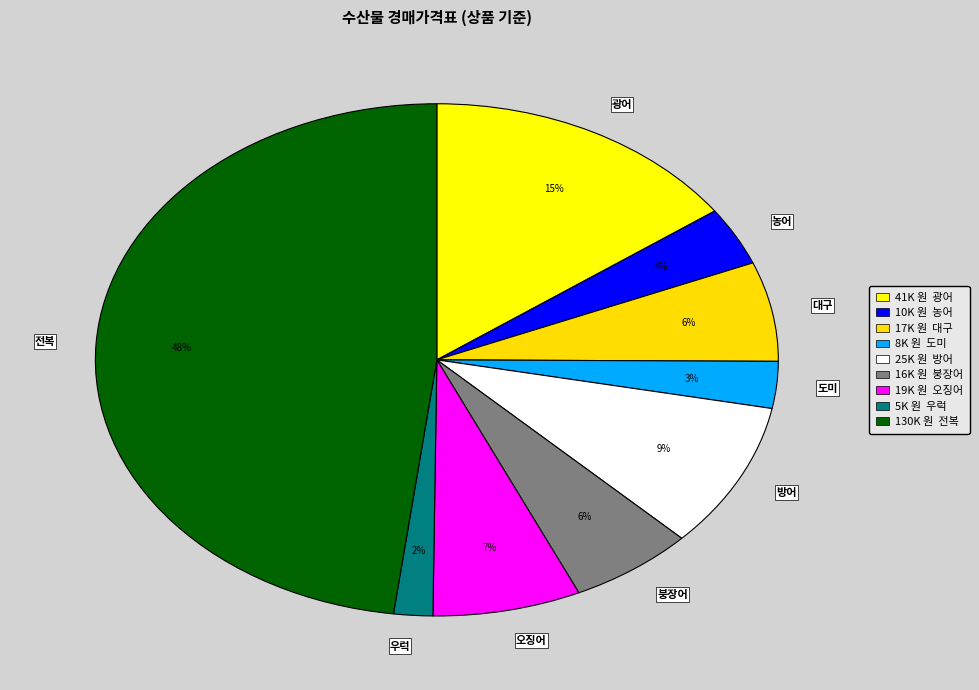

Is 도미 the majority of the pie?

No